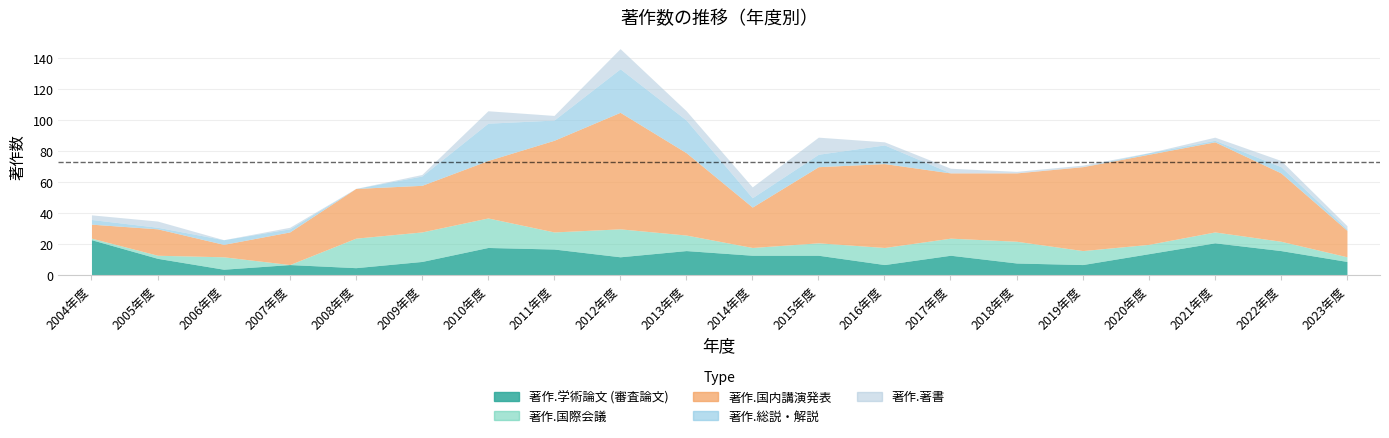

How many data points in 著作.総説・解説 are less than 3?

9